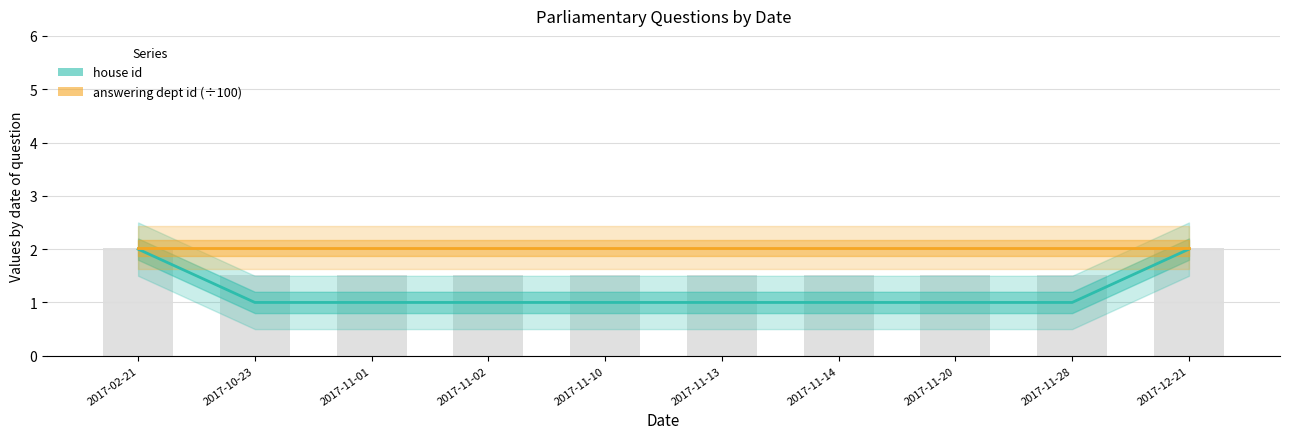

What is the total value across all series at 2017-11-20?

3.0